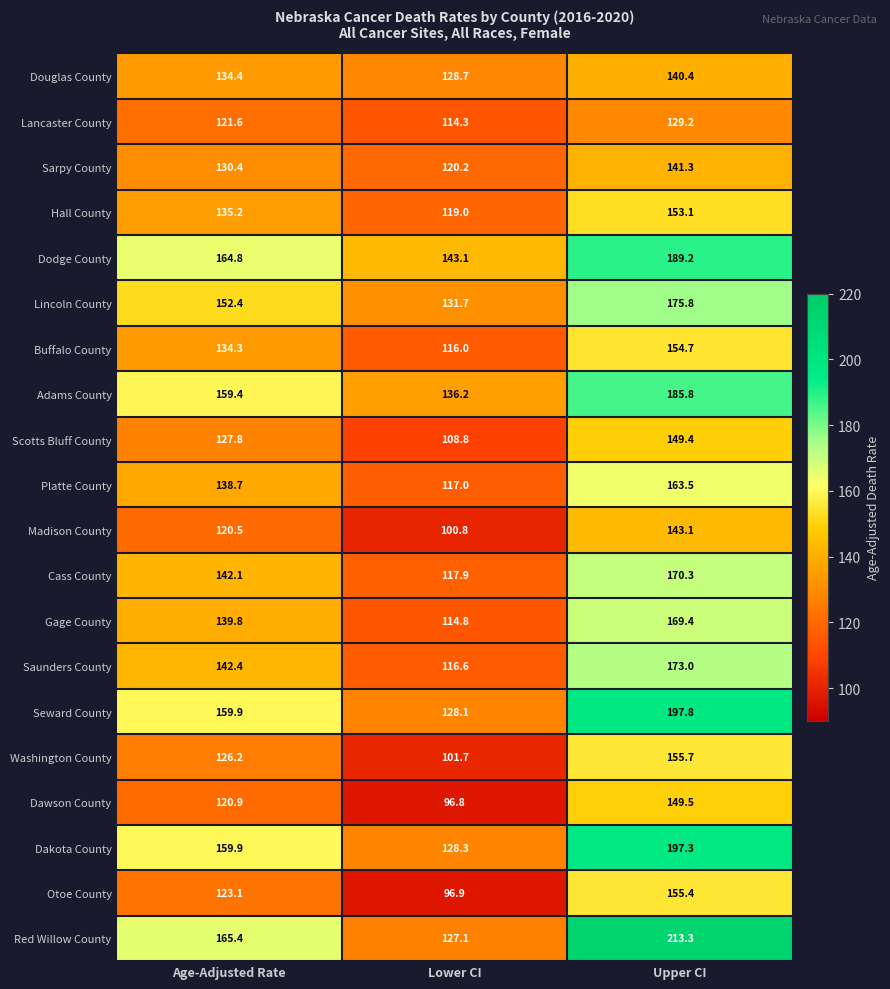

What is the total value across all series at Upper CI?

3307.2